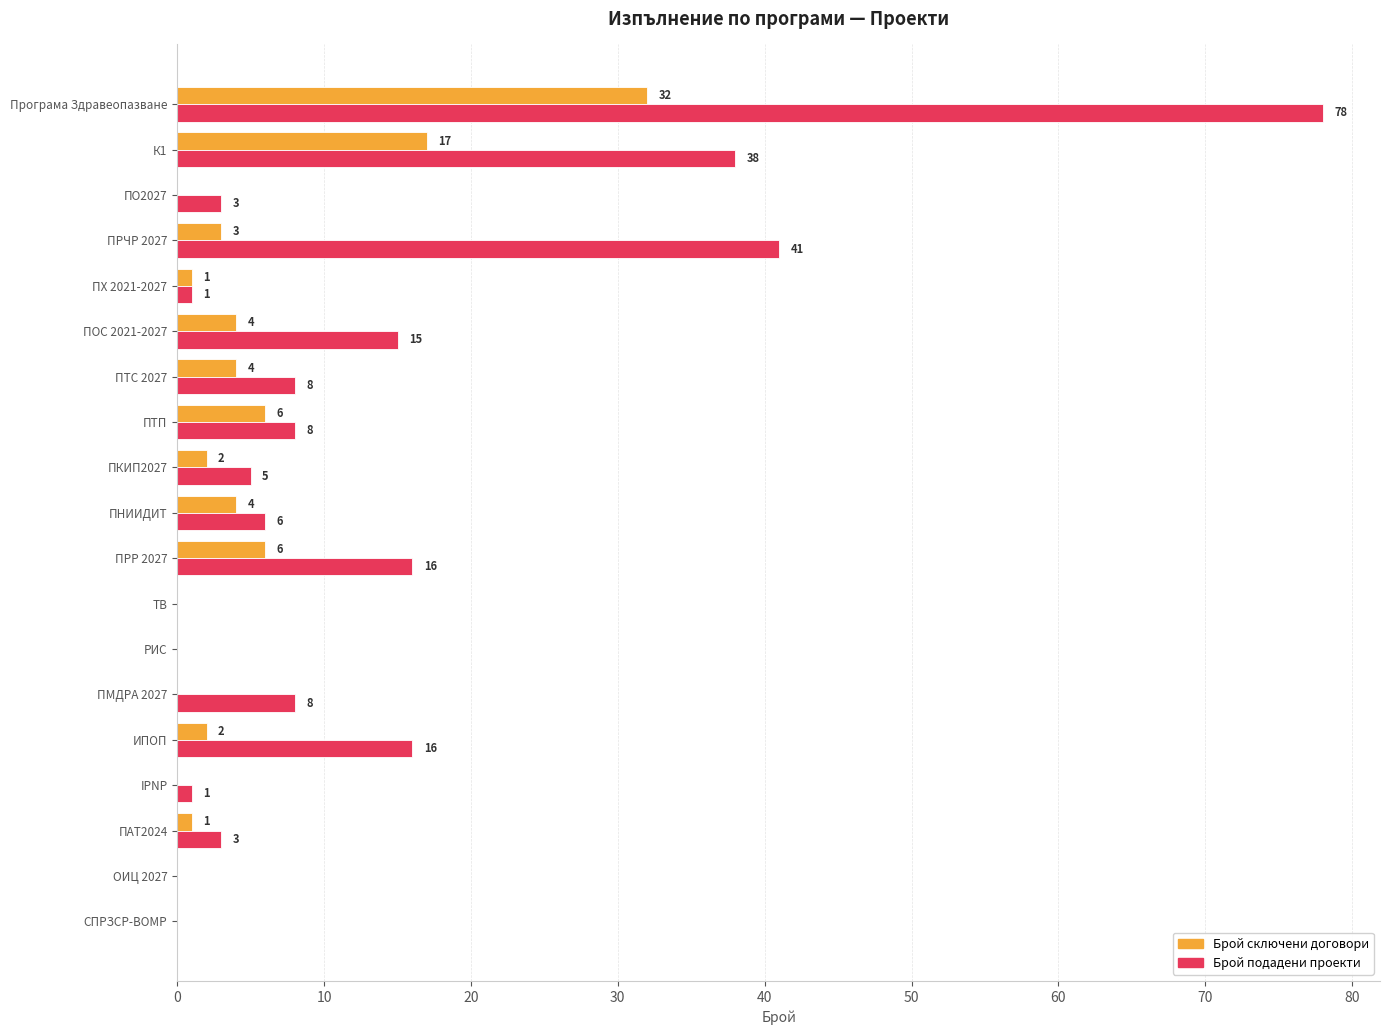

What is the total value across all series at ПНИИДИТ?

10